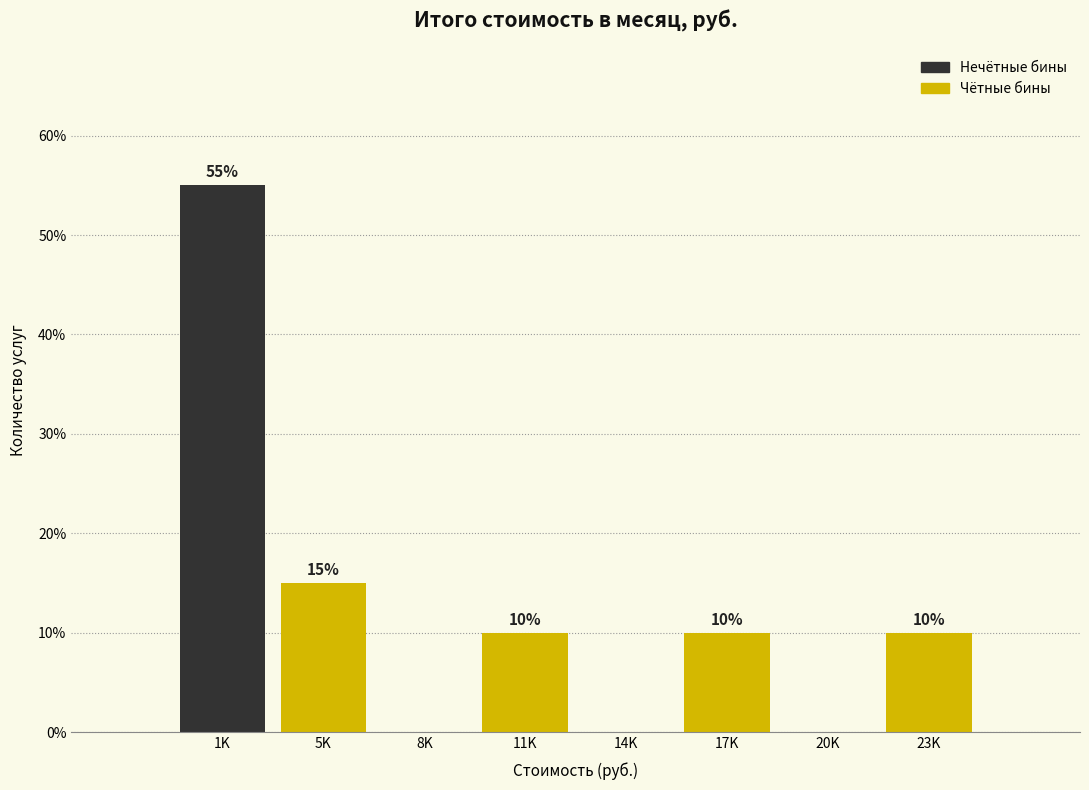

Reading left to right, what are all the values shown in this chart?

1K=55.0	5K=15.0	8K=0.0	11K=10.0	14K=0.0	17K=10.0	20K=0.0	23K=10.0